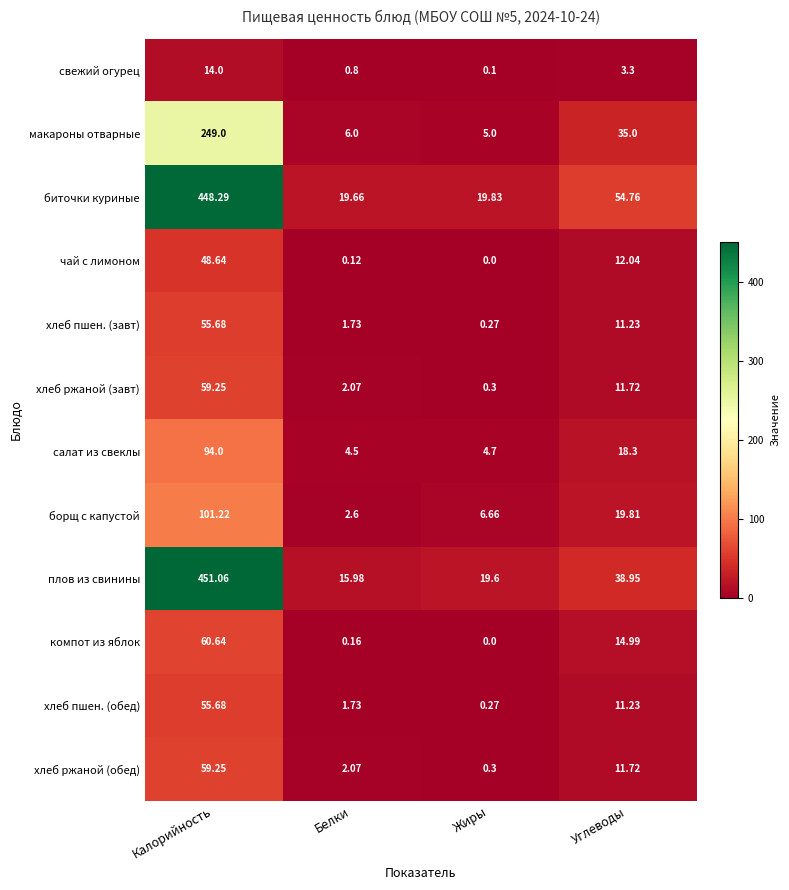

List the labels in order of хлеб ржаной (завт) value, largest first.

Калорийность, Углеводы, Белки, Жиры